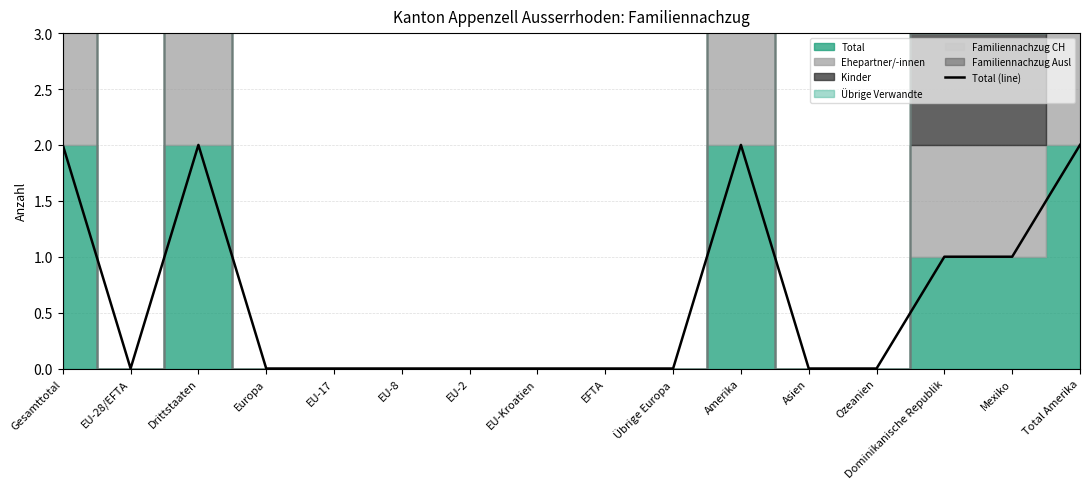

Which has a higher value, Amerika or EU-28/EFTA?

Amerika